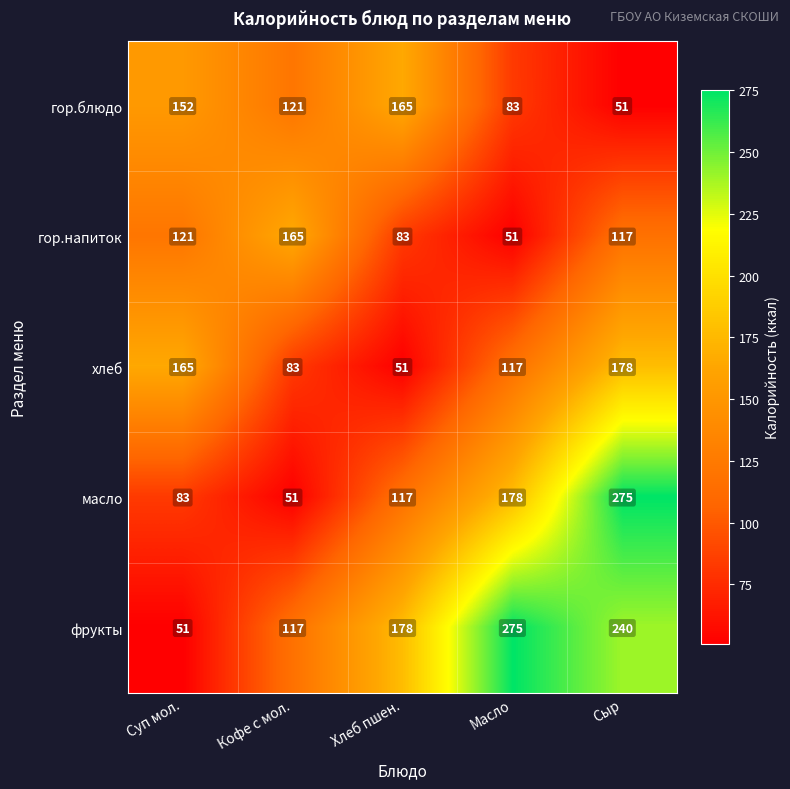

True or false: масло has a value of 24 at Кофе с мол..

False